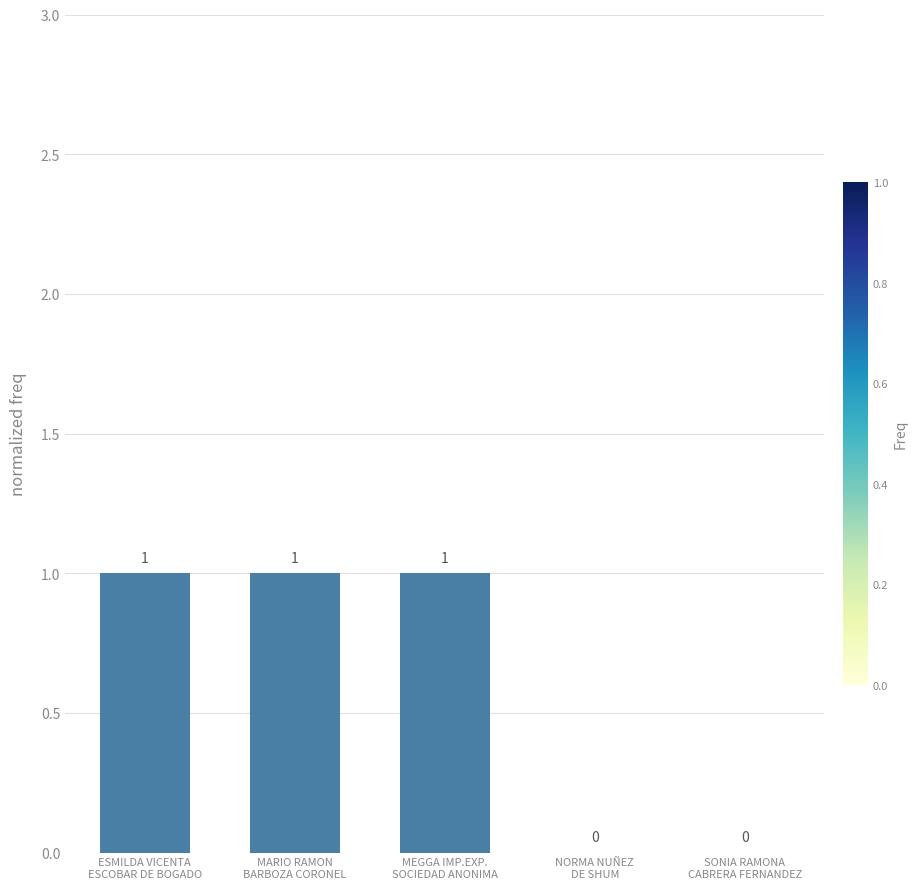

What is the sum of all values?

3